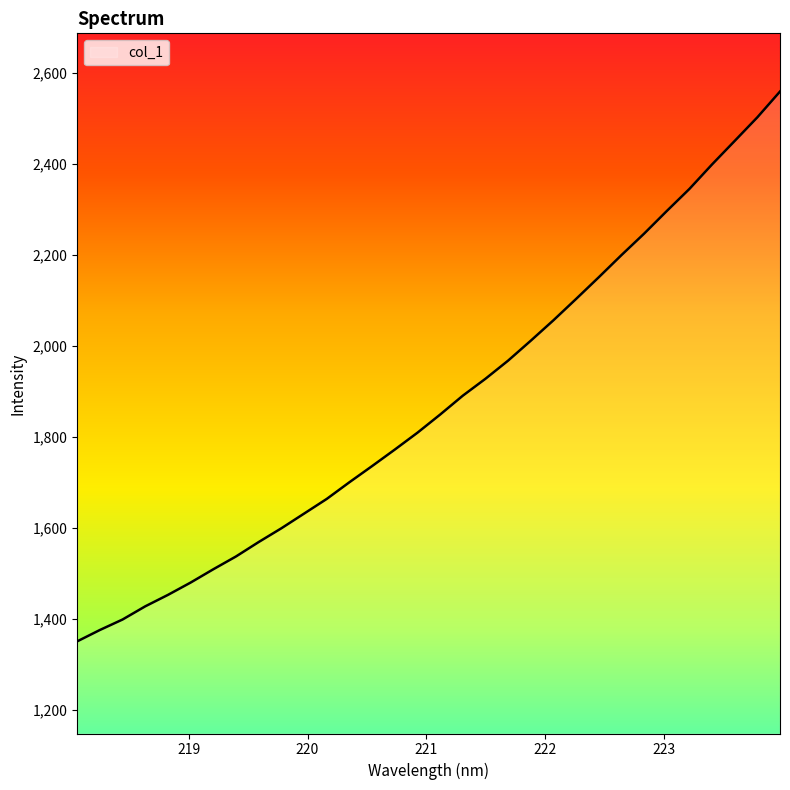

What is the difference between the maximum and minimum values?

1209.3